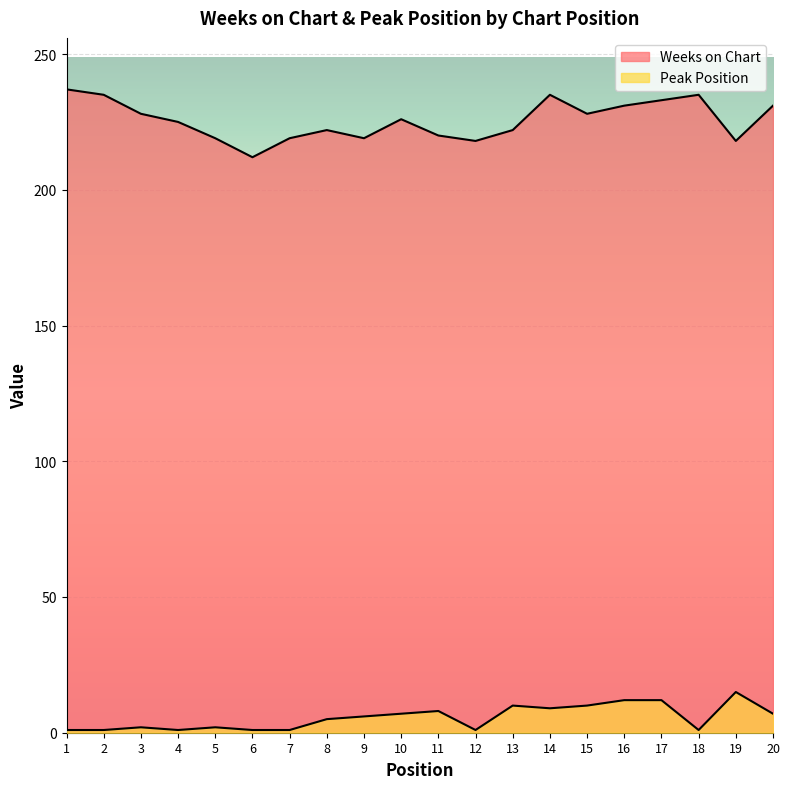

In Weeks on Chart, how many points are lower than both neighbors (excluding endpoints)?

5